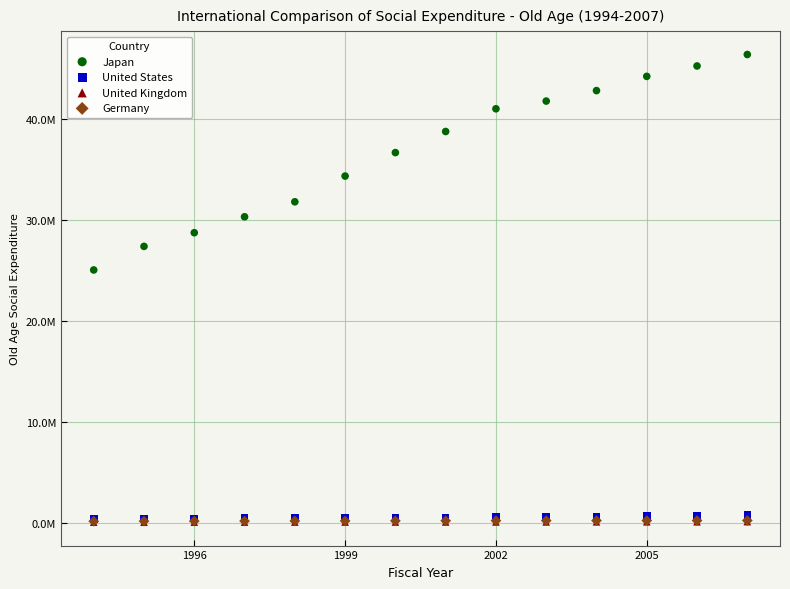

Which series has the widest spread of Y values?

Japan